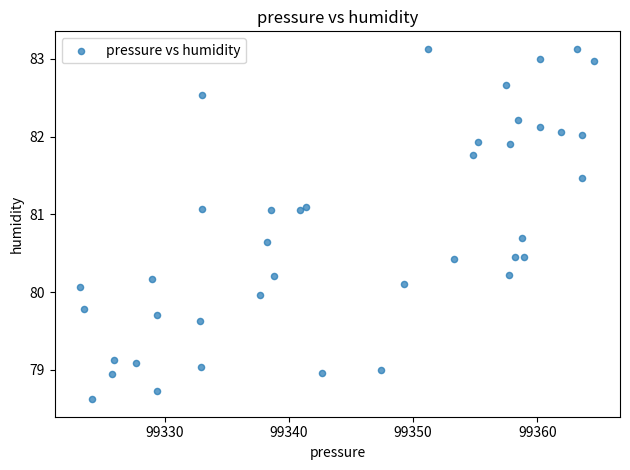

What is the range of X values (max minus min)?

41.4